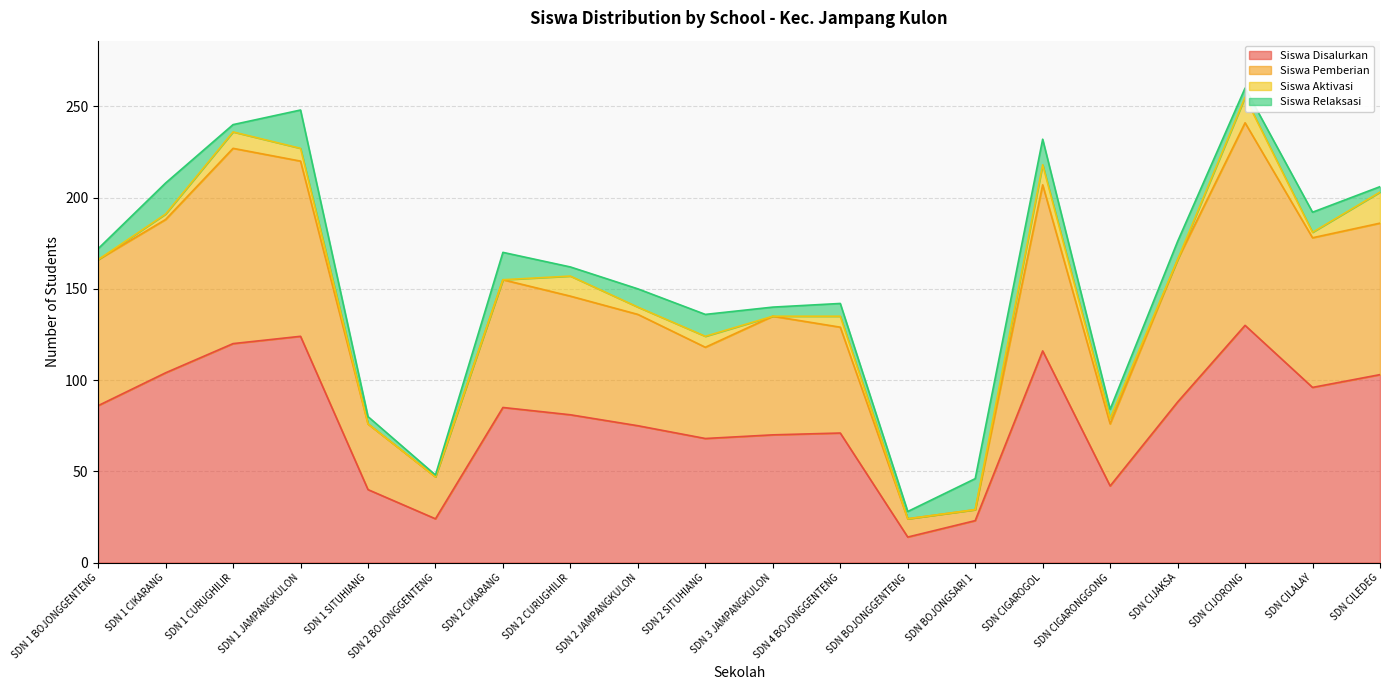

True or false: Siswa Disalurkan and Siswa Pemberian intersect in this chart.

False